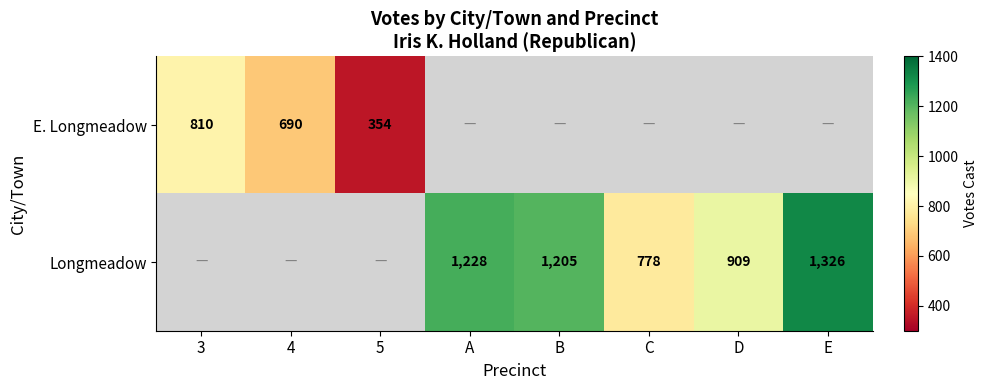

True or false: Longmeadow has a value of 1910 at A.

False